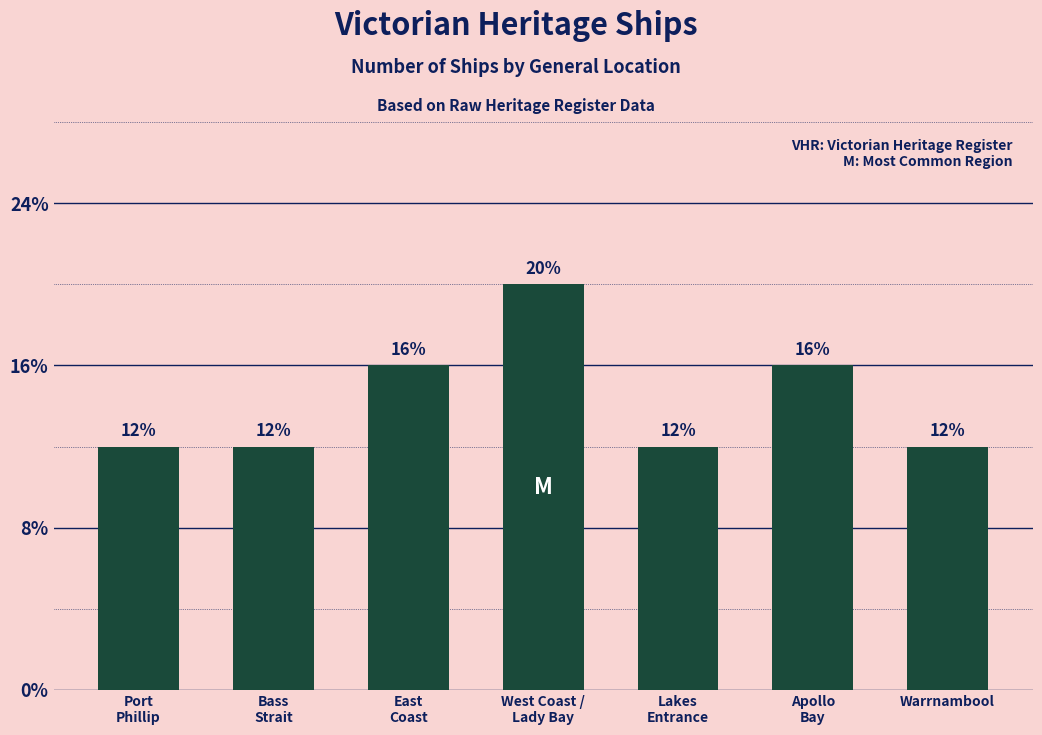

What is the label of the 5th bar from the right?

East
Coast